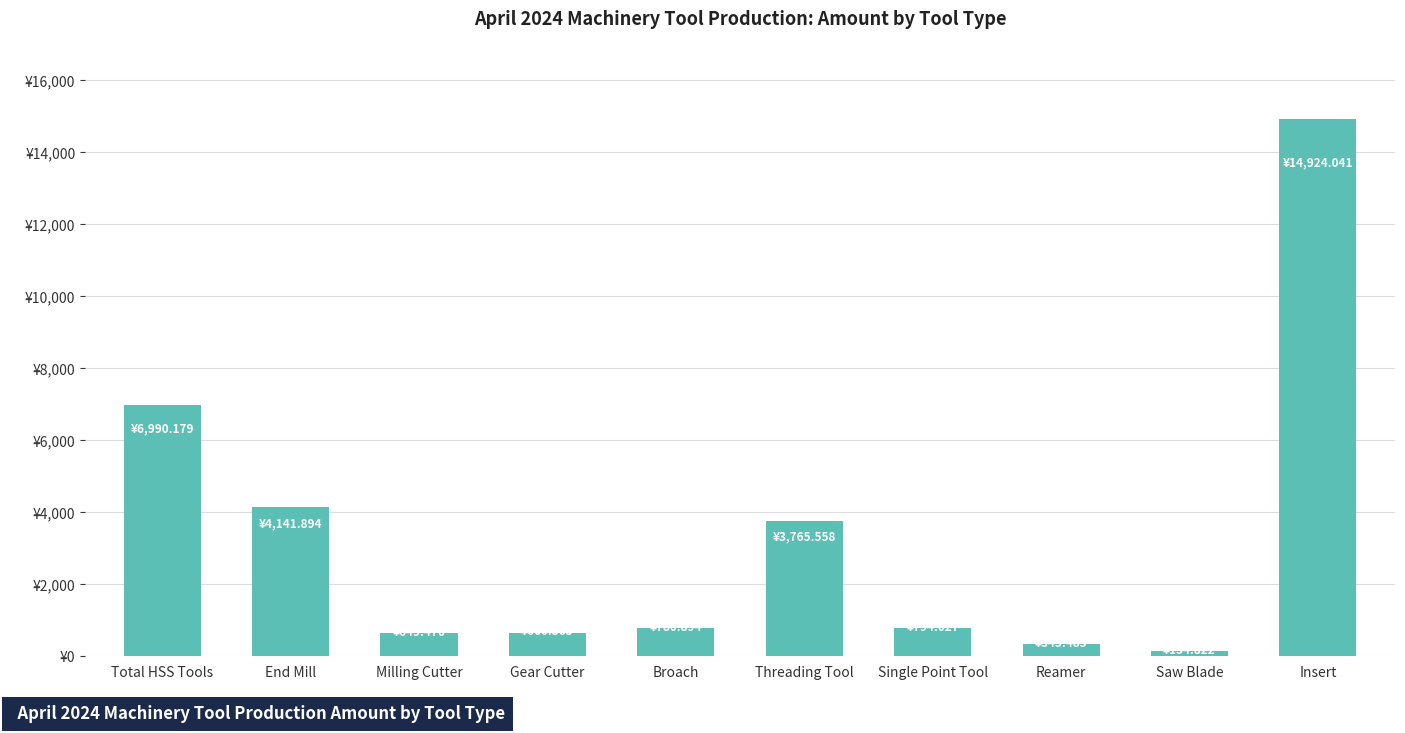

List the labels in order of value, largest first.

Insert, Total HSS Tools, End Mill, Threading Tool, Single Point Tool, Broach, Gear Cutter, Milling Cutter, Reamer, Saw Blade